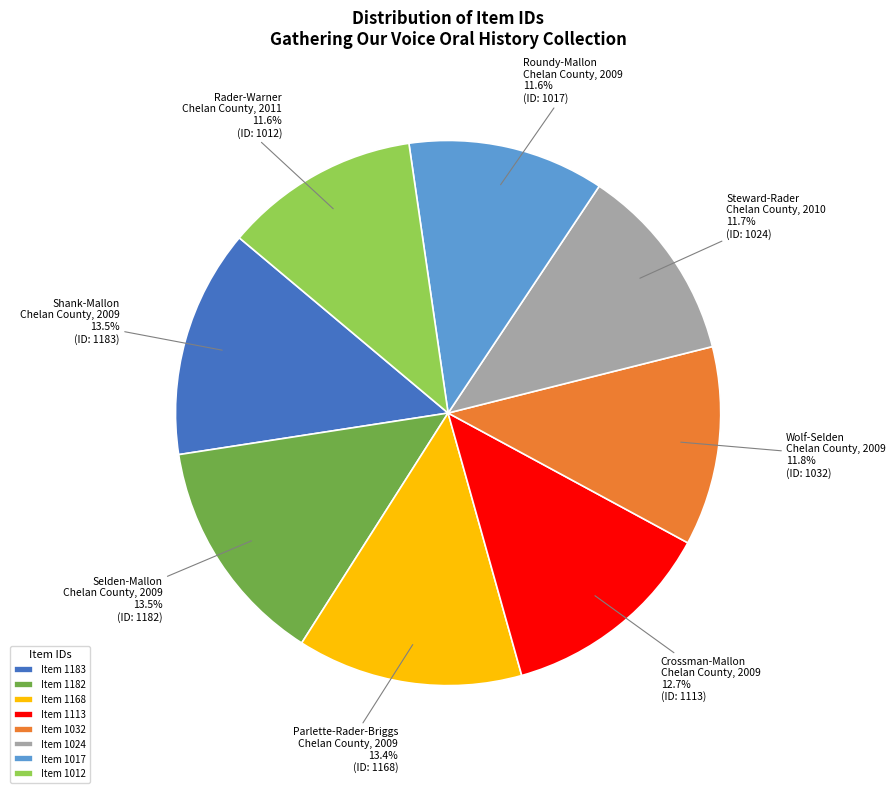

Is there any slice that represents more than half of the pie?

No